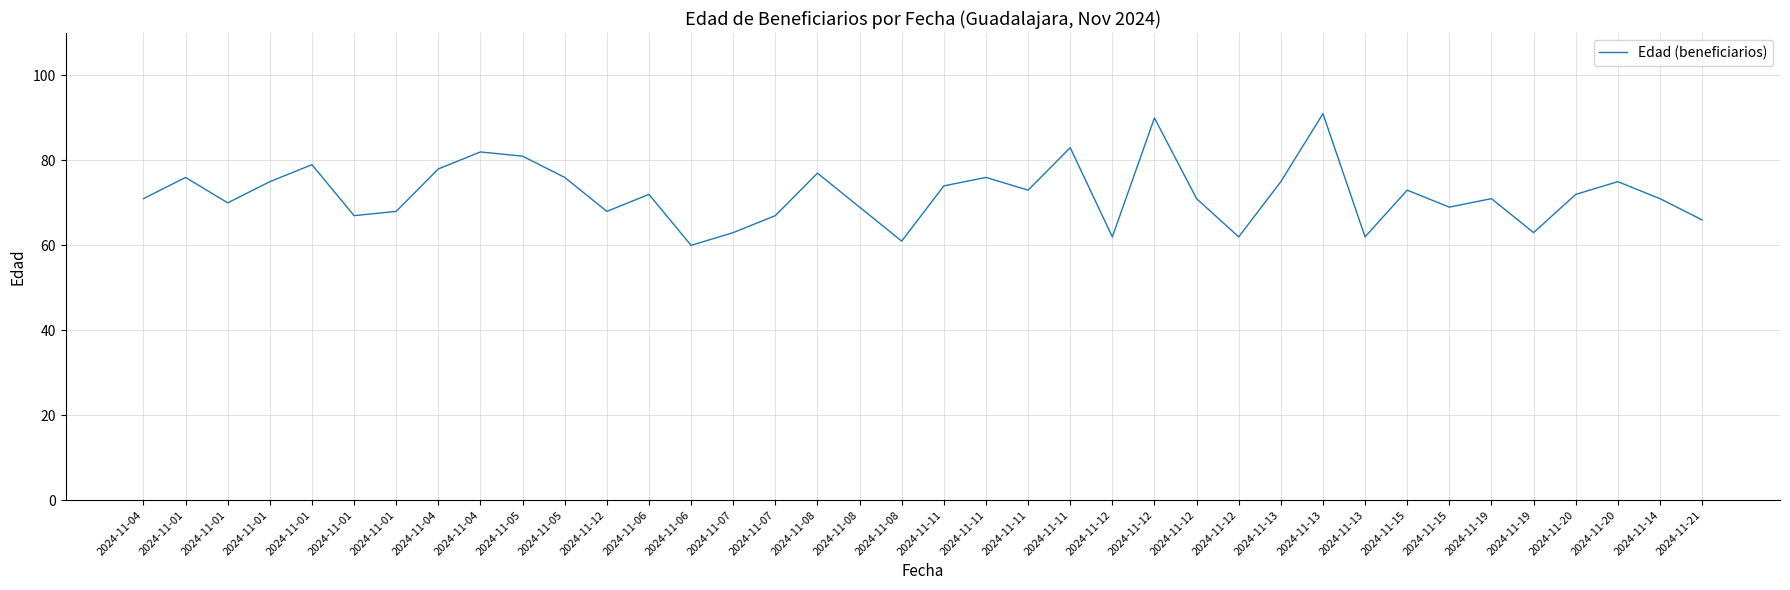

What is the label of the 16th point from the right?

2024-11-11